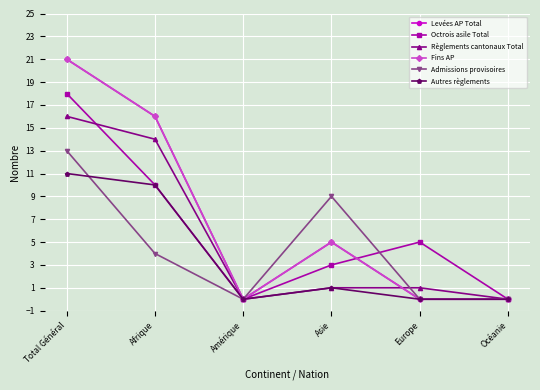

Reading left to right, list all the values displayed in this chart.

Levées AP Total: Total Général=21	Afrique=16	Amérique=0	Asie=5	Europe=0	Océanie=0
Octrois asile Total: Total Général=18	Afrique=10	Amérique=0	Asie=3	Europe=5	Océanie=0
Règlements cantonaux Total: Total Général=16	Afrique=14	Amérique=0	Asie=1	Europe=1	Océanie=0
Fins AP: Total Général=21	Afrique=16	Amérique=0	Asie=5	Europe=0	Océanie=0
Admissions provisoires: Total Général=13	Afrique=4	Amérique=0	Asie=9	Europe=0	Océanie=0
Autres règlements: Total Général=11	Afrique=10	Amérique=0	Asie=1	Europe=0	Océanie=0